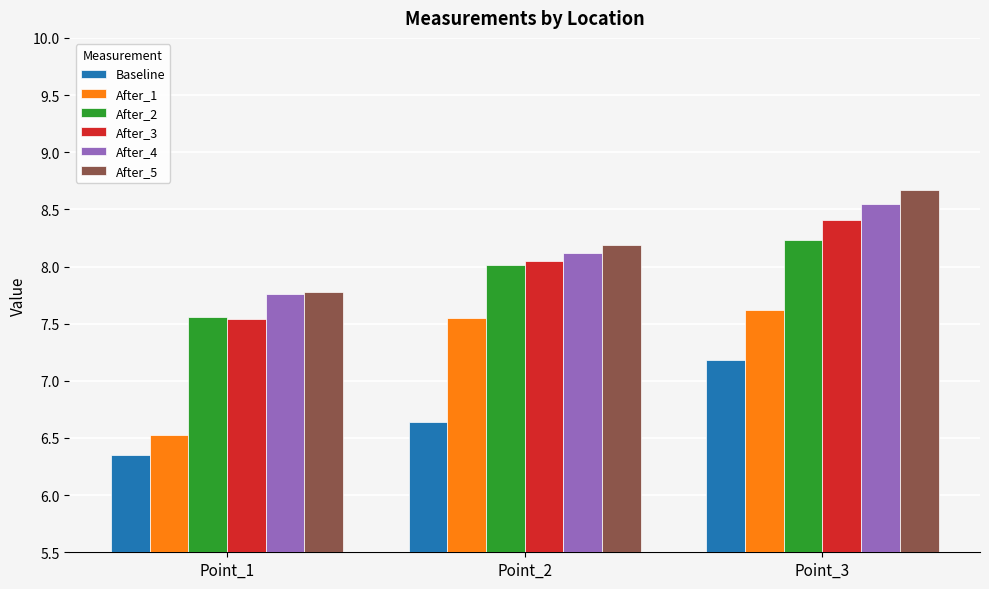

The After_5 series shows 8.7 at Point_3. True or false?

True